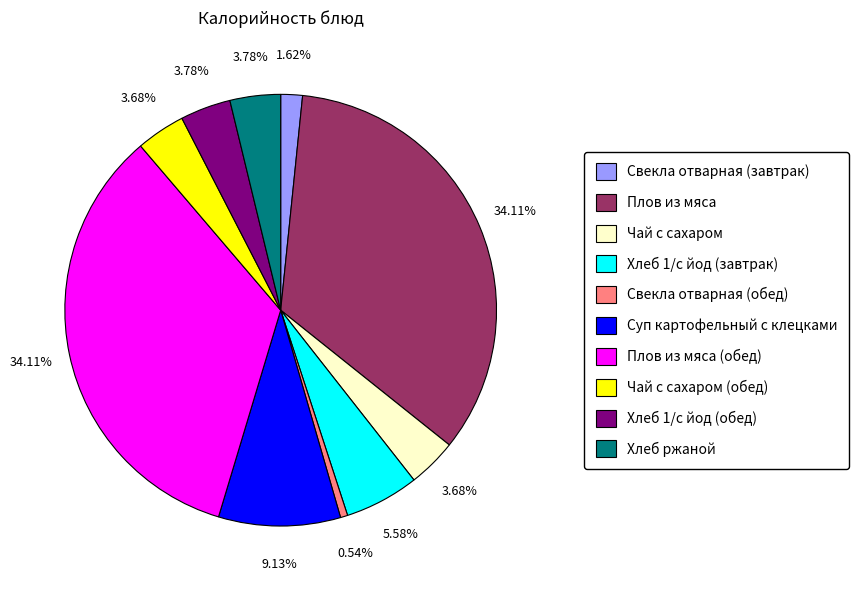

Which has a higher value, Плов из мяса (обед) or Хлеб ржаной?

Плов из мяса (обед)